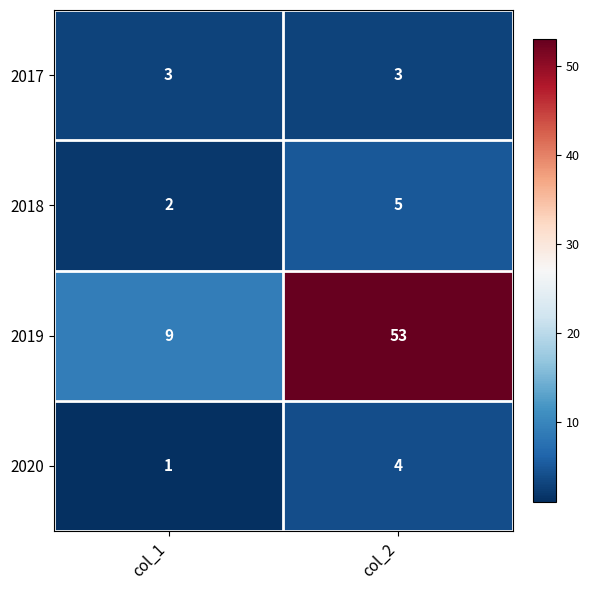

Count the number of data series in this chart.

4